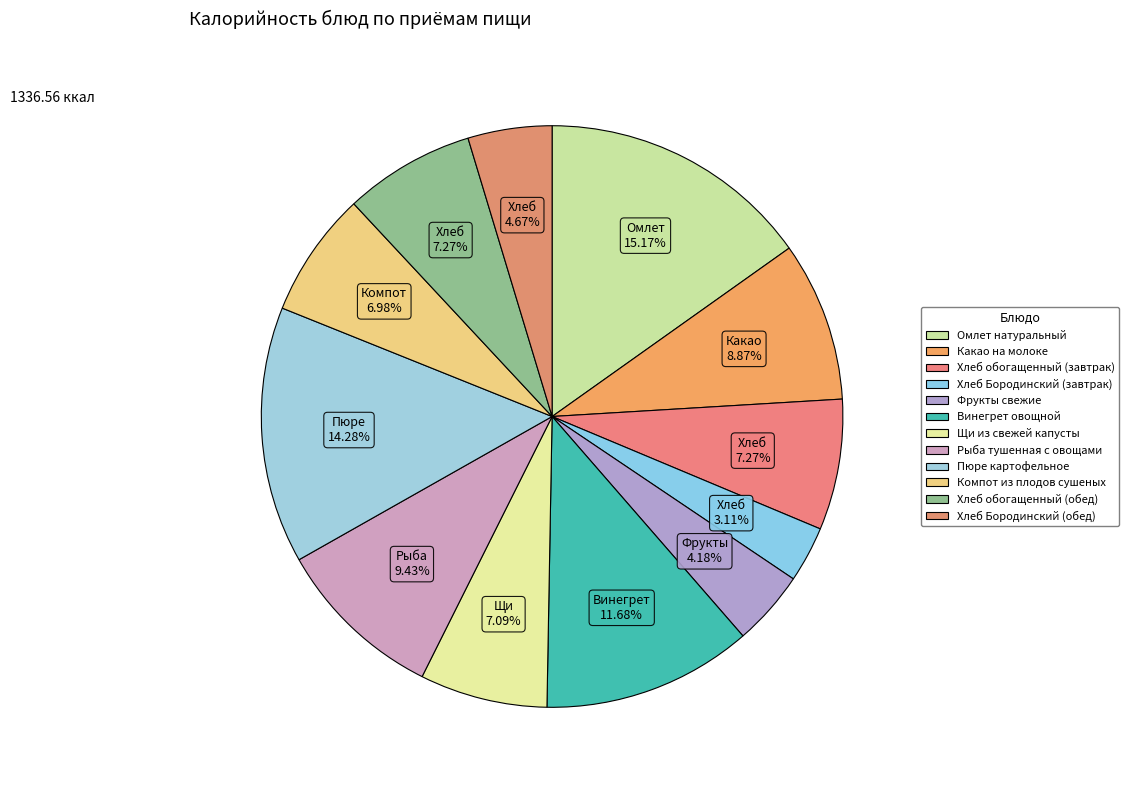

Does Хлеб Бородинский (завтрак) represent more than half of the total?

No